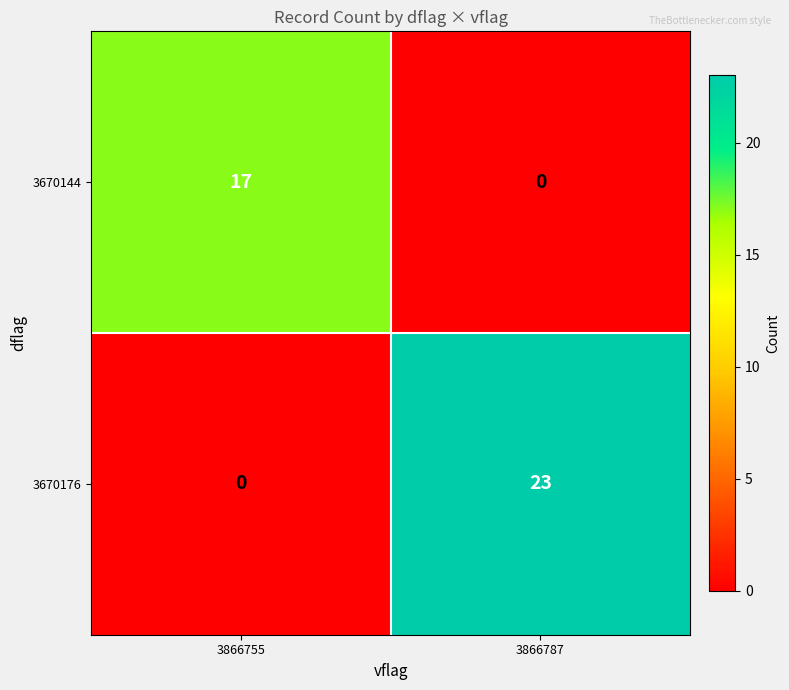

List the series in order of their overall mean, lowest first.

3670144, 3670176